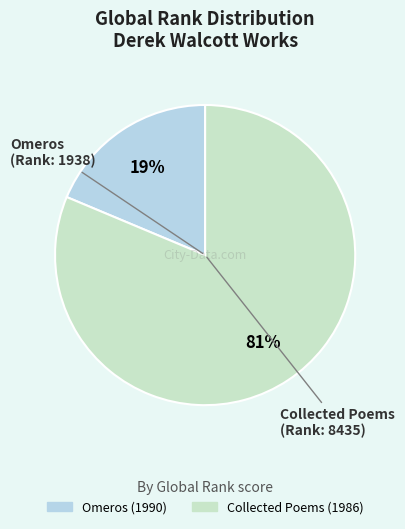

How many slices are in this pie chart?

2